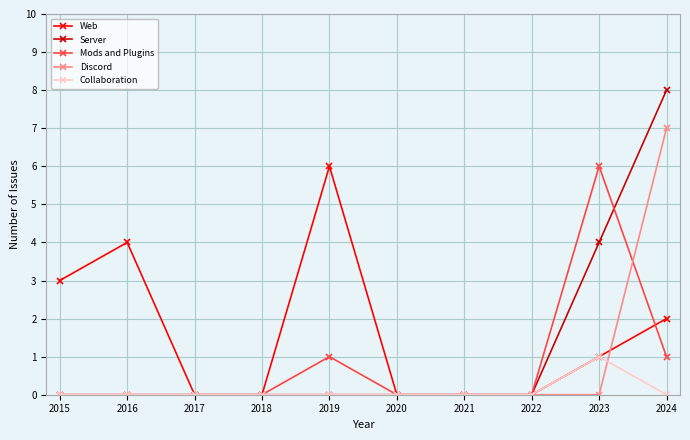

Count the Discord values in the range 0 to 1.

9